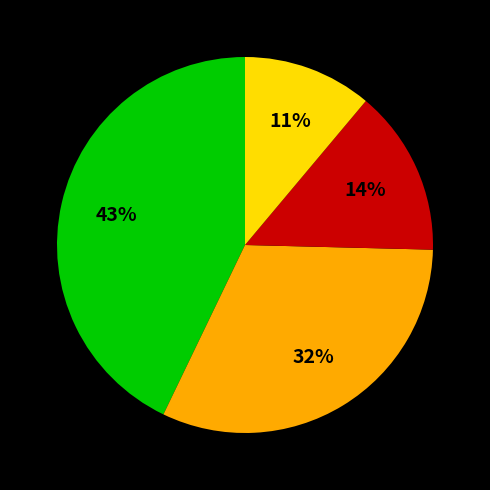

To the nearest percent, what is the difference between the largest and smallest slice percentages?

32%